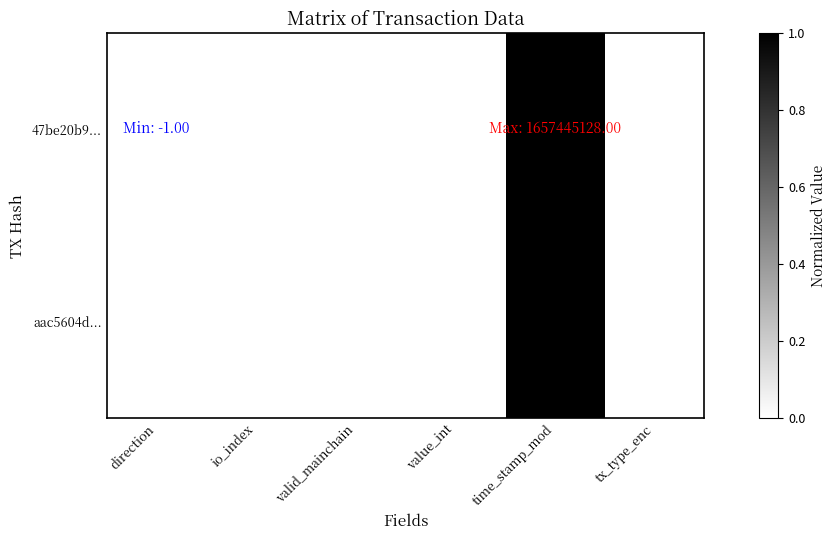

Reading left to right, what are all the values shown in this chart?

47be20b9...: direction=0.0	io_index=0.0	valid_mainchain=0.0	value_int=0.0	time_stamp_mod=1.0	tx_type_enc=0.0
aac5604d...: direction=0.0	io_index=0.0	valid_mainchain=0.0	value_int=0.0	time_stamp_mod=1.0	tx_type_enc=0.0